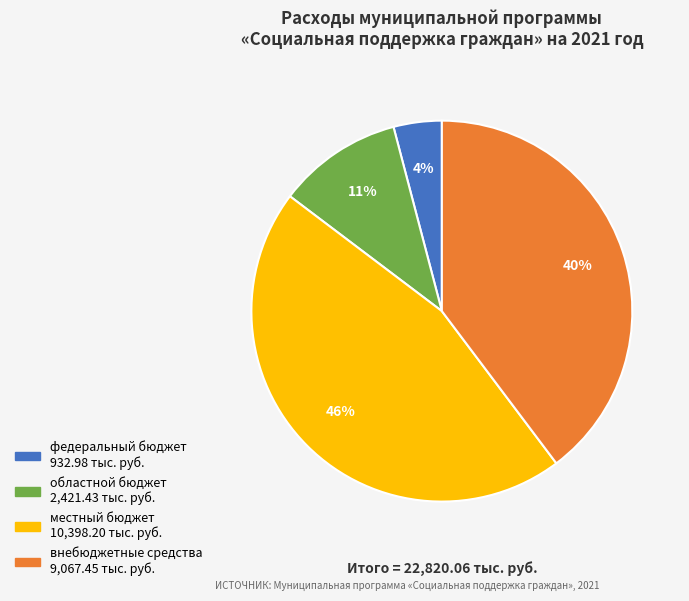

Is it true that внебюджетные средства is 30% of the pie?

False